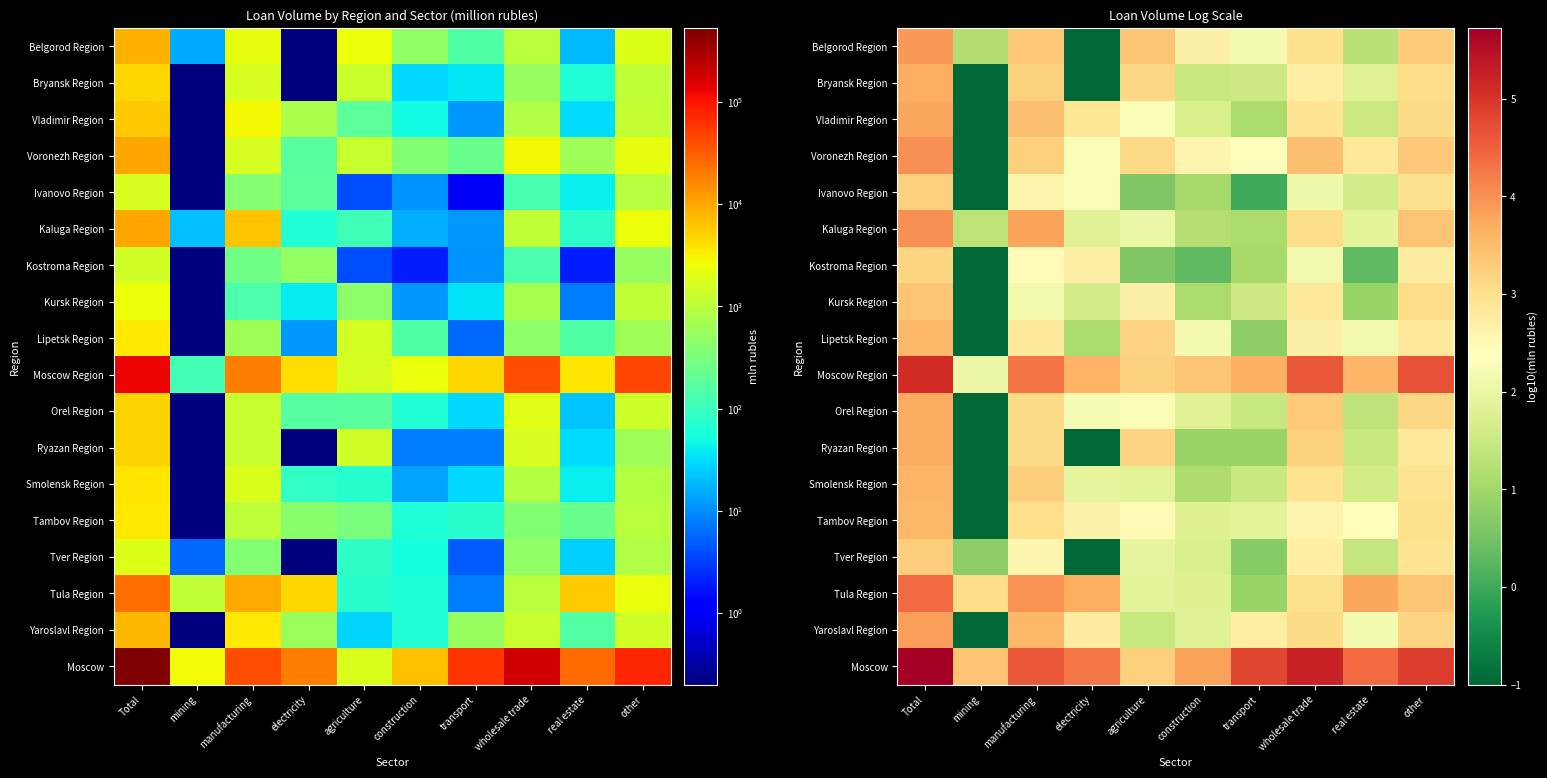

What is the spread (max minus min) of values at real estate?

4.1